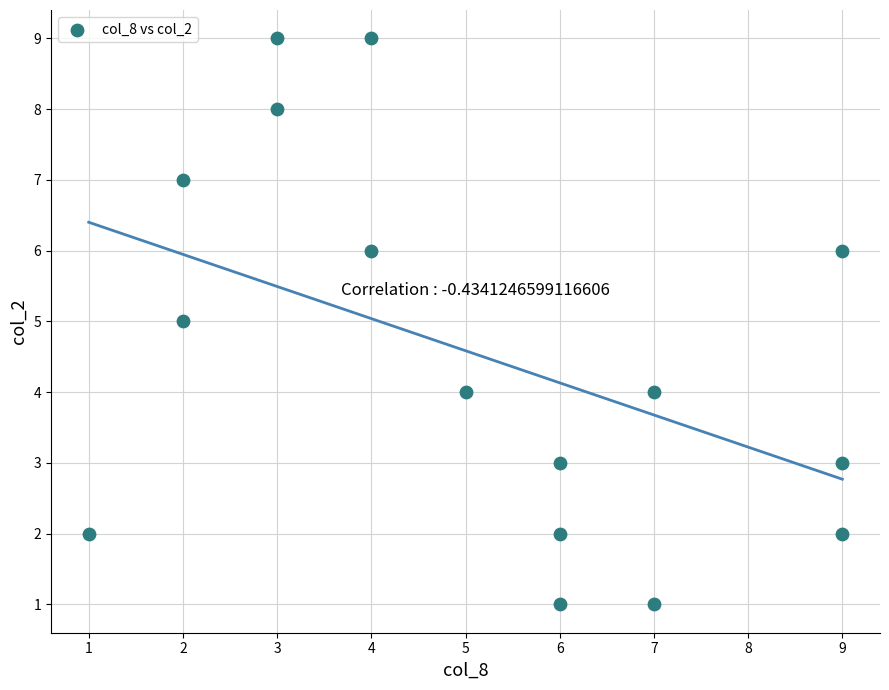

What is the range of Y values (max minus min)?

8